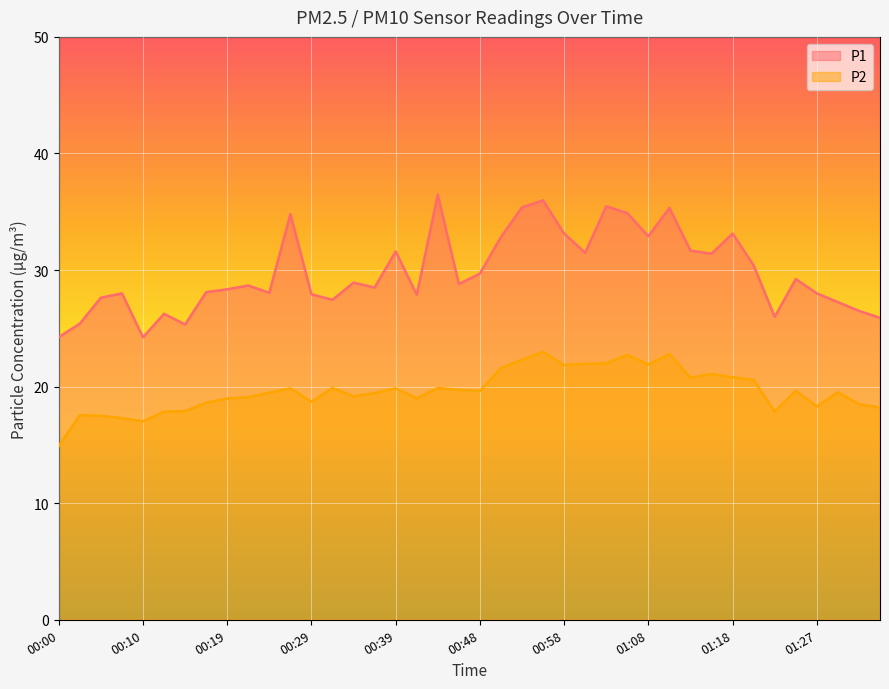

Rank the series at 00:10 from highest to lowest value.

P1, P2